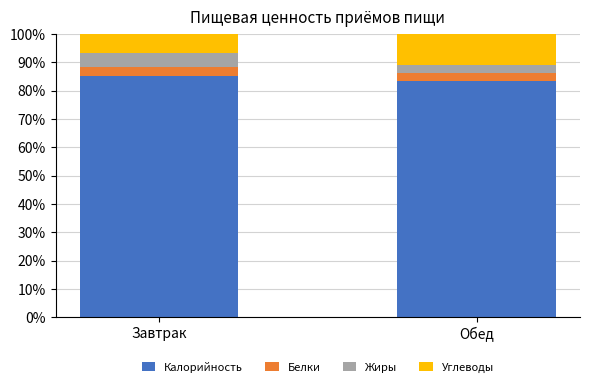

The value of Калорийность at Обед is 34.5. True or false?

False